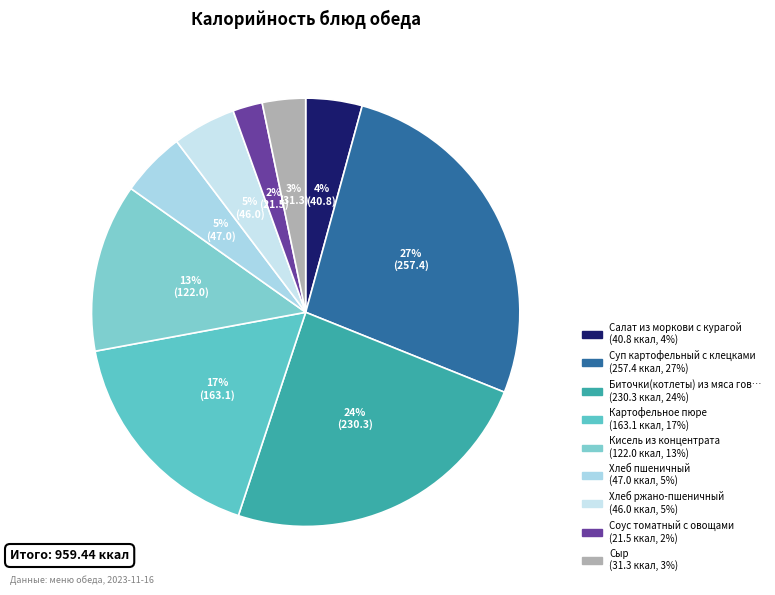

How many slices are in this pie chart?

9